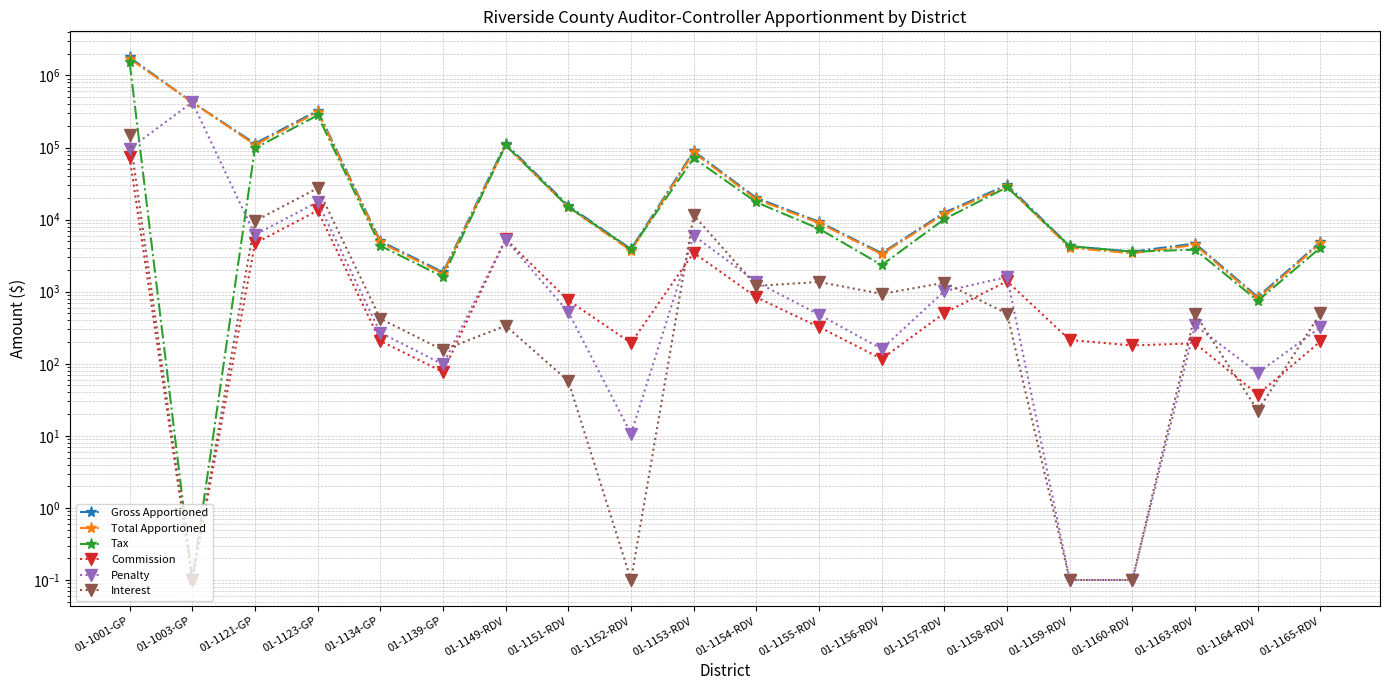

What is the smallest value displayed?

0.1